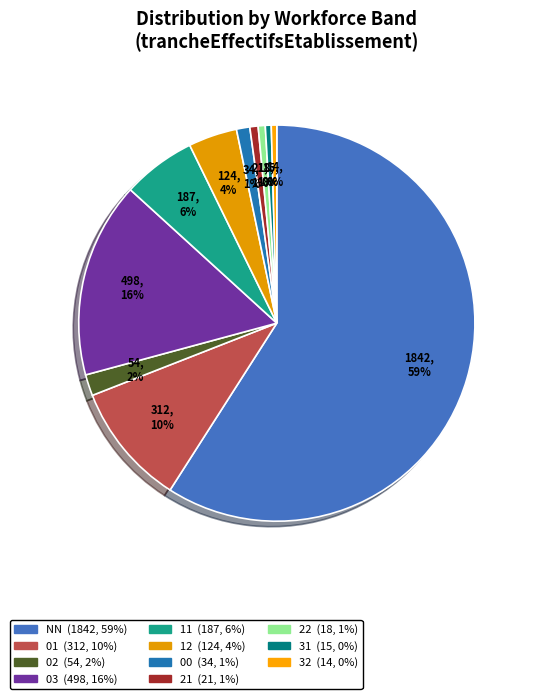

Rank the categories by value from lowest to highest.

32, 31, 22, 21, 00, 02, 12, 11, 01, 03, NN